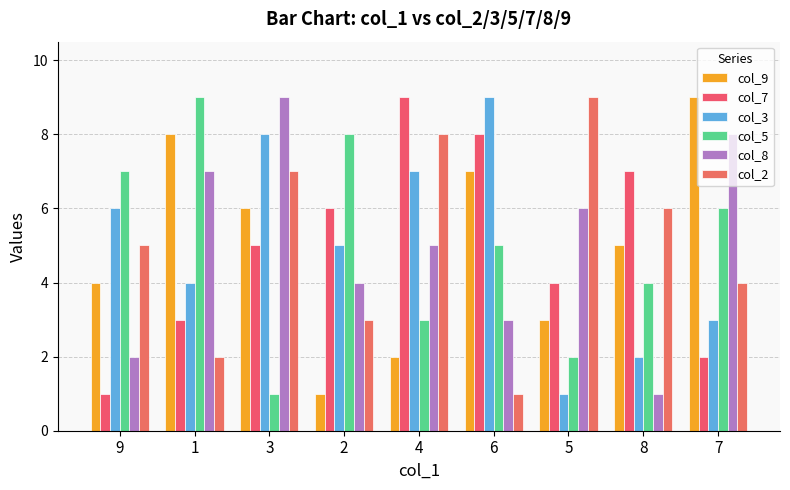

What is the label of the 4th bar from the left?

2